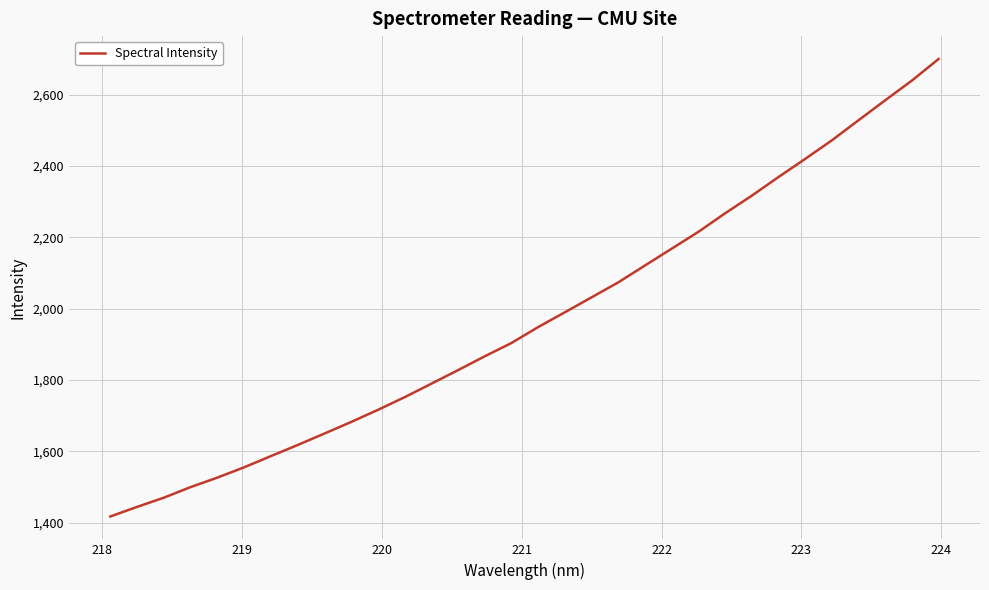

What is the smallest value displayed?

1417.6